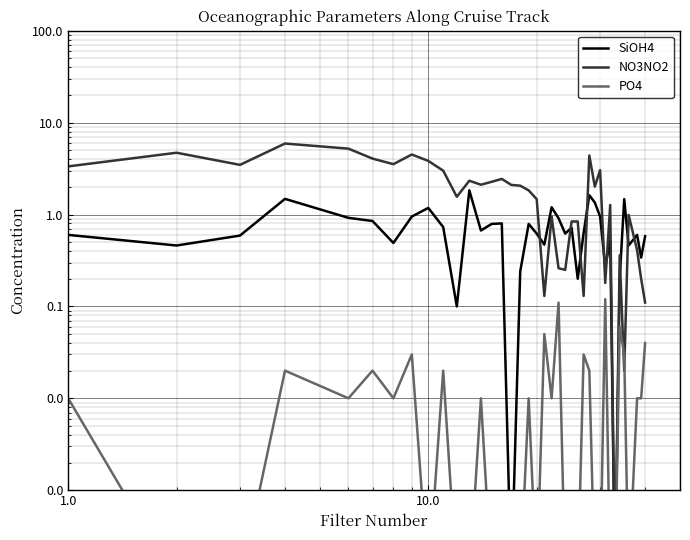

What is the maximum value shown in the chart?

5.9